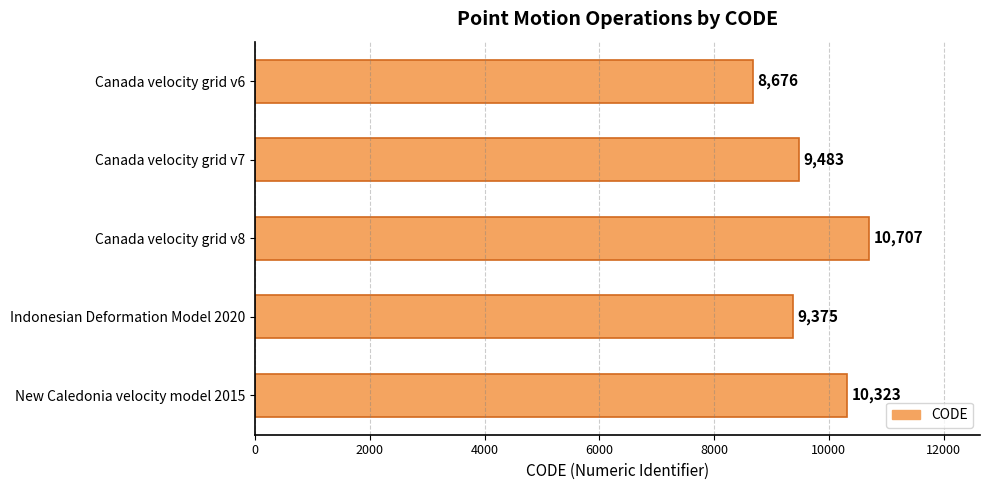

What is the sum of all values?

48564